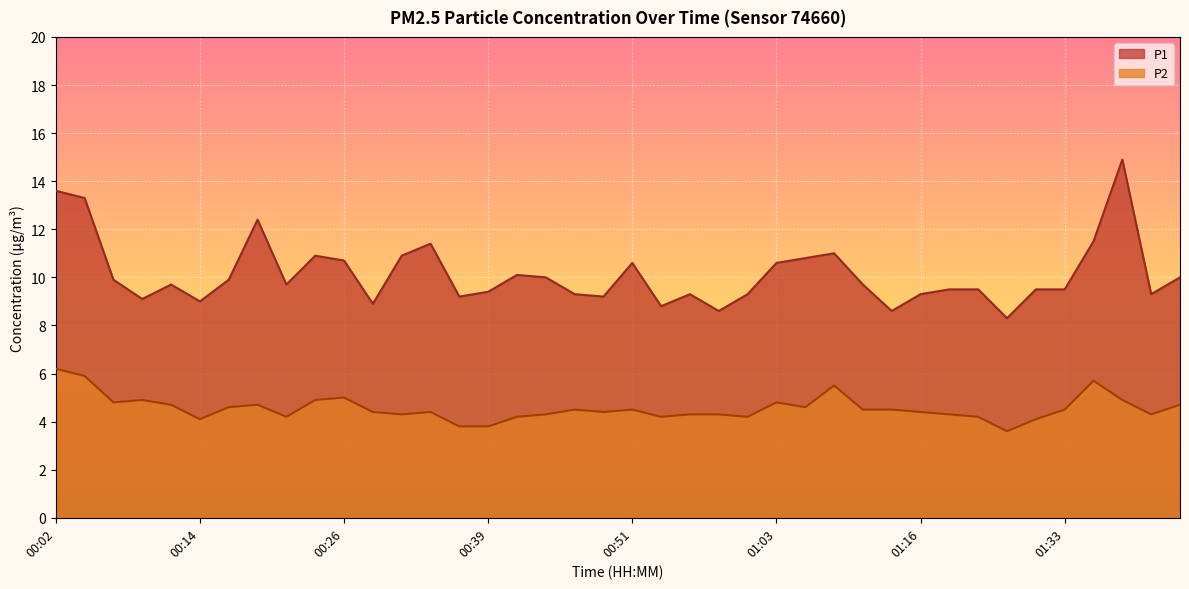

At which label does P1 reach its peak?

01:38